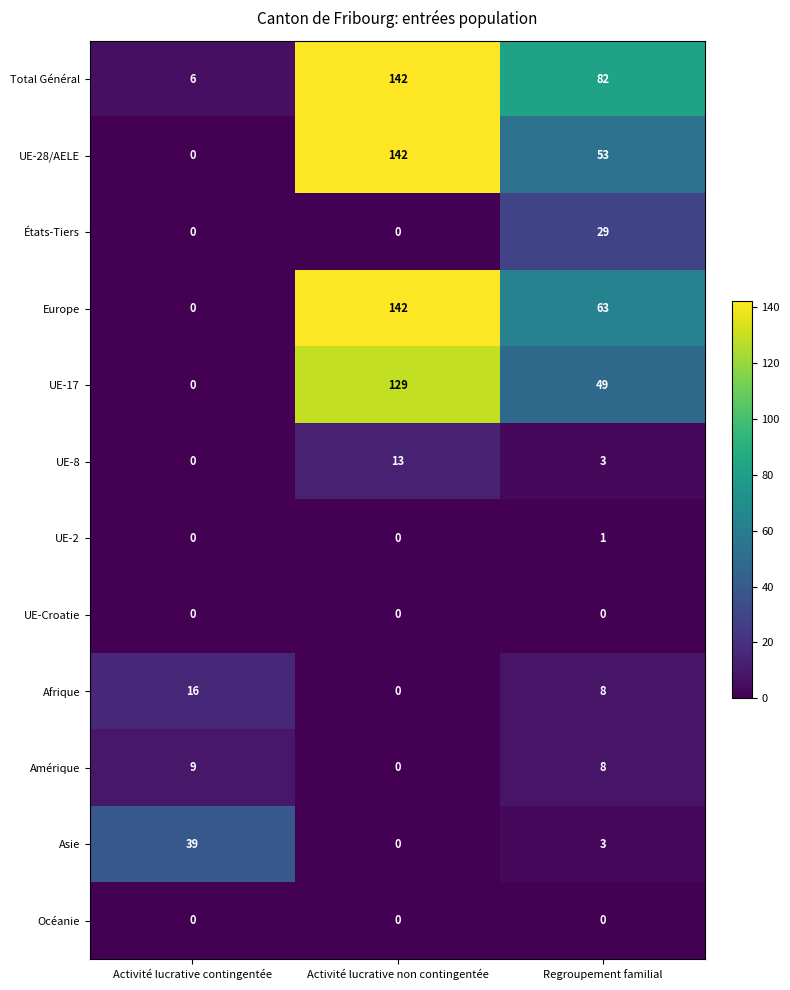

At which label does Afrique reach its peak?

Activité lucrative contingentée